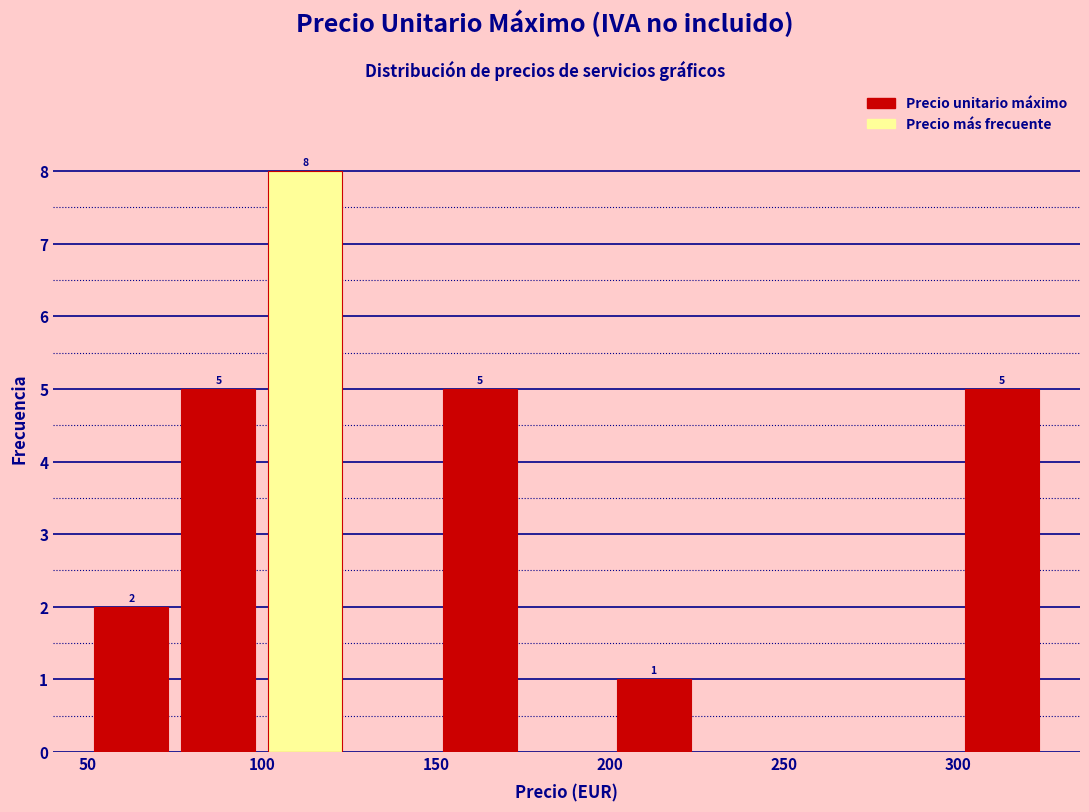

Over which range of the x-axis is the bar tallest?

100 to 125